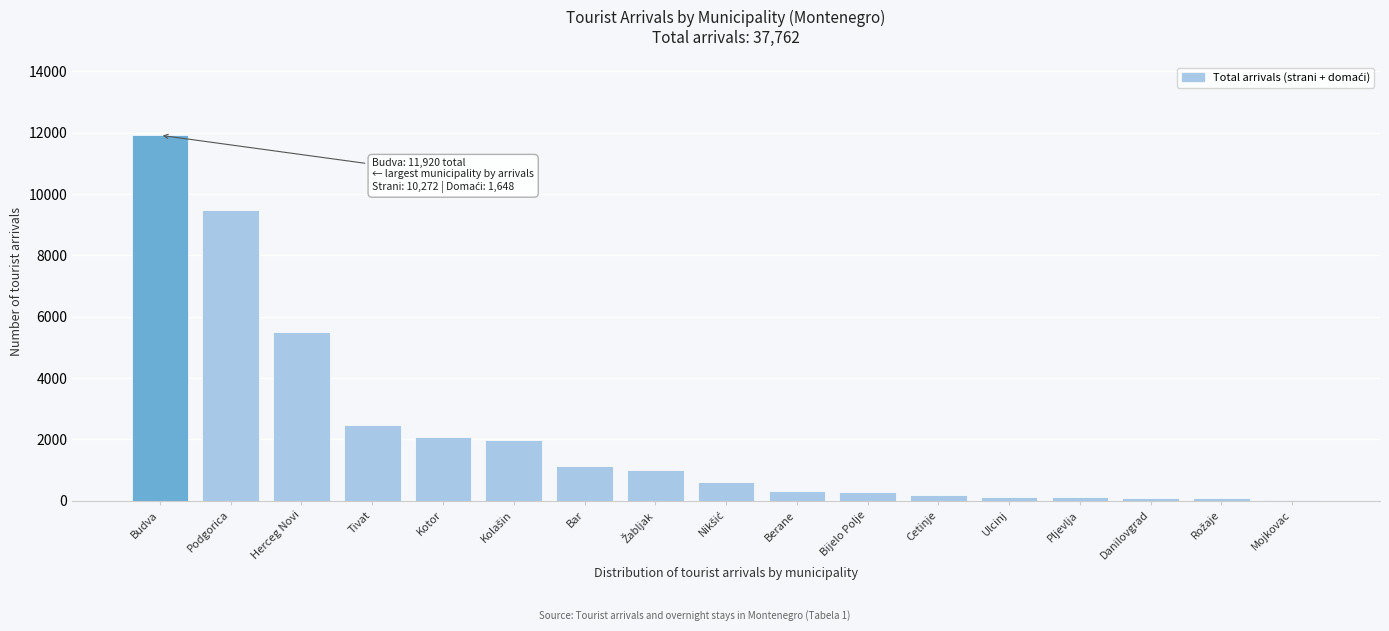

At which label is the value closest to 5973?

Herceg Novi